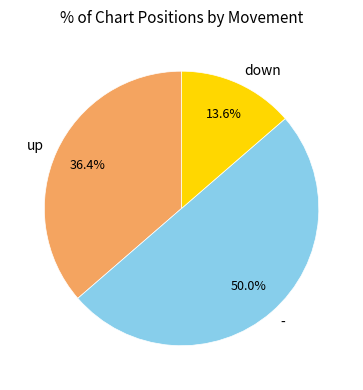

Is up the majority of the pie?

No